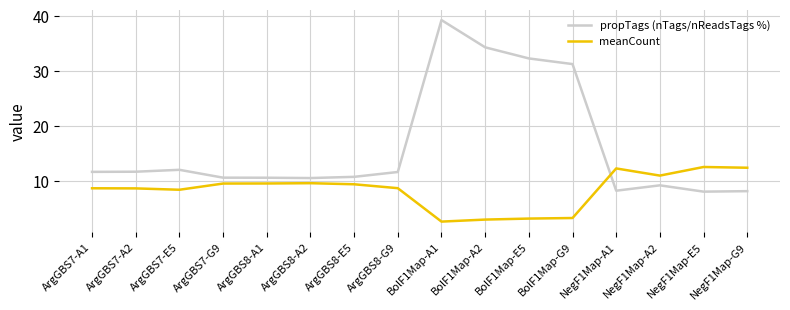

Does the chart have visible grid lines?

Yes